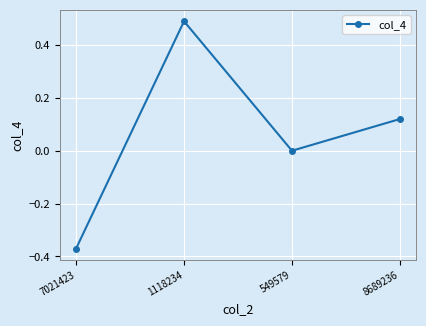

Between 549579 and 7021423, which is larger?

549579